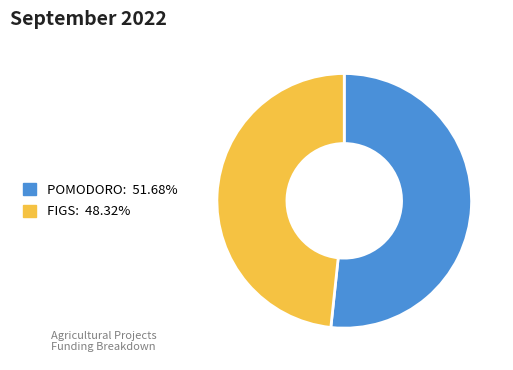

Is there any slice that represents more than half of the pie?

Yes